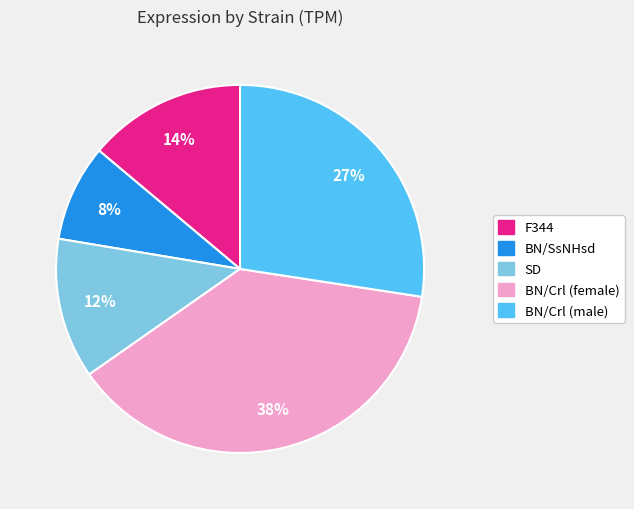

To the nearest percent, what is the average slice percentage?

20%